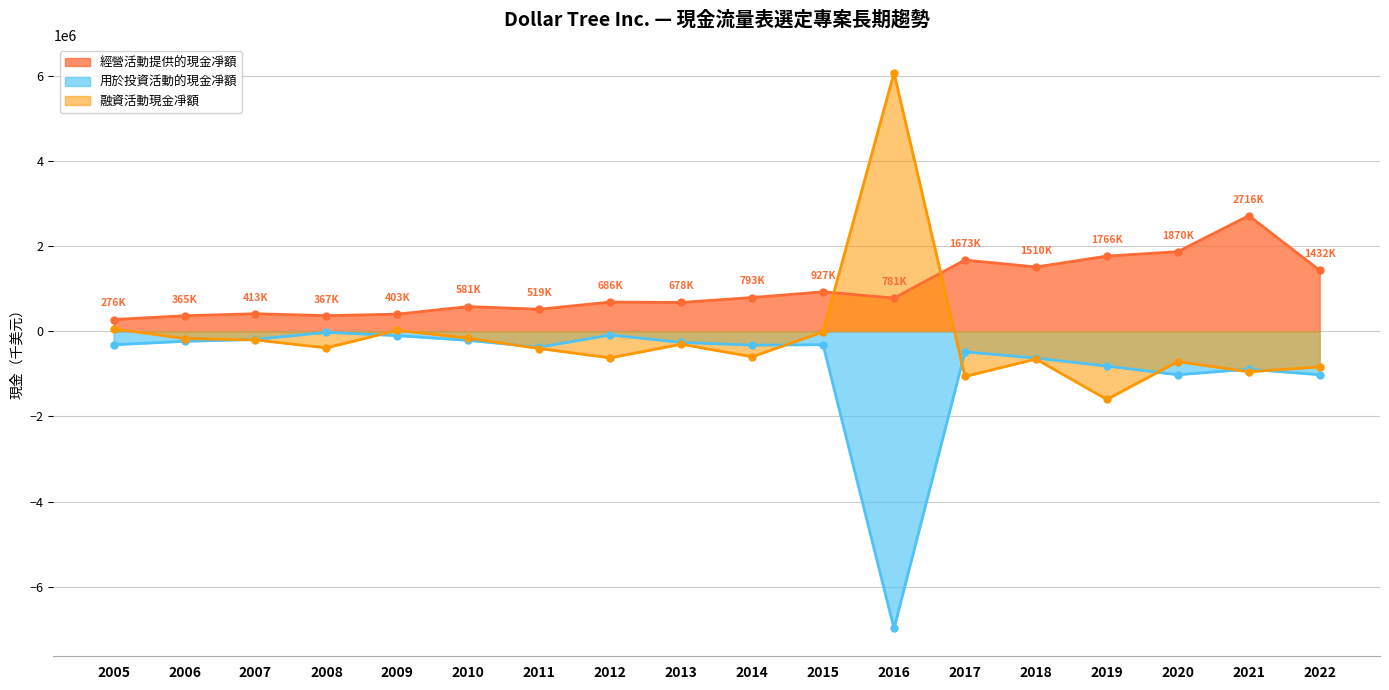

What is the value of the 經營活動提供的現金凈額 point at the 15th from the left?

1766000